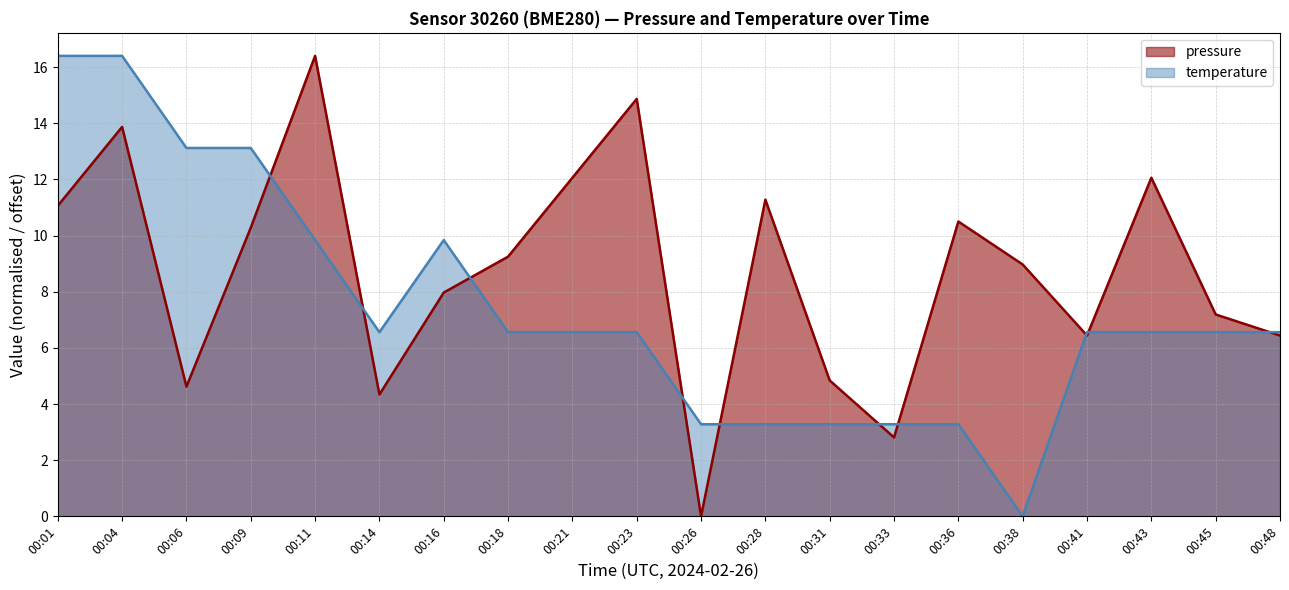

How many distinct data groups are displayed?

2